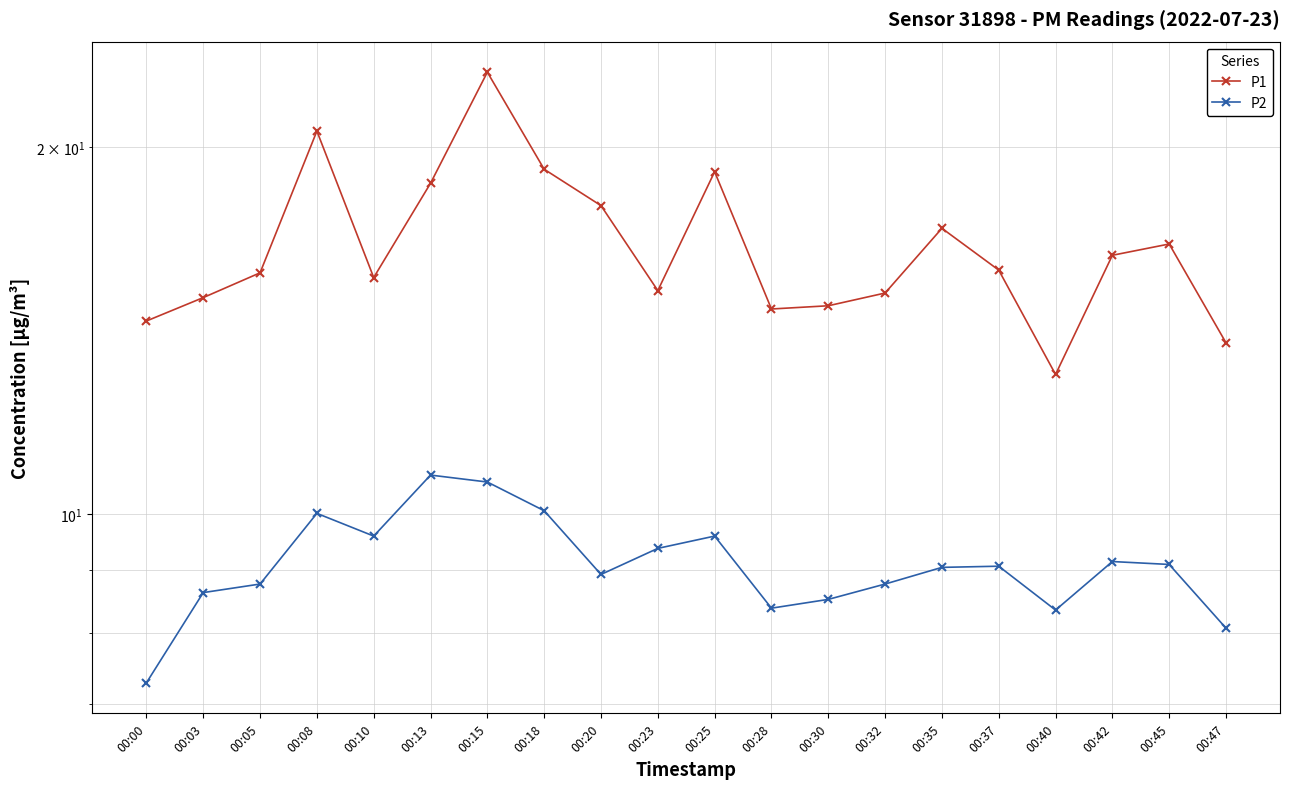

Which category has the highest value across all series?

00:15